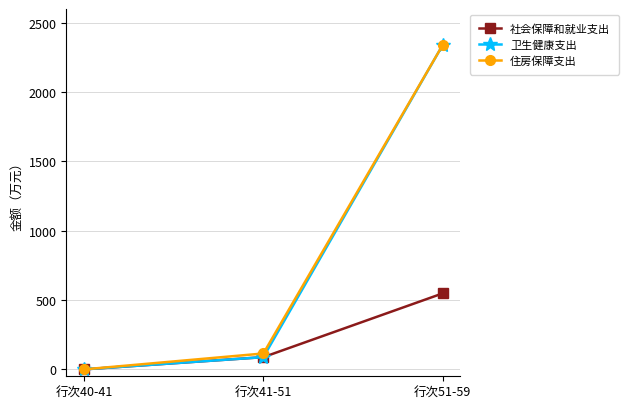

How many data points in 卫生健康支出 are less than 88?

1